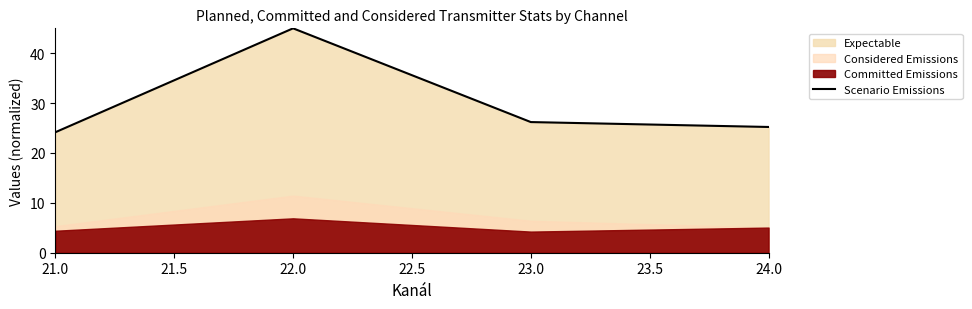

Where is the first local maximum for Scenario Emissions?

22.0